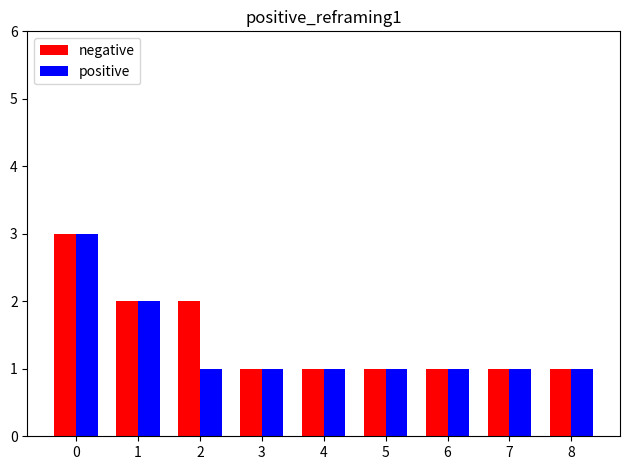

What is the value of the positive bar at the 7th from the left?

1